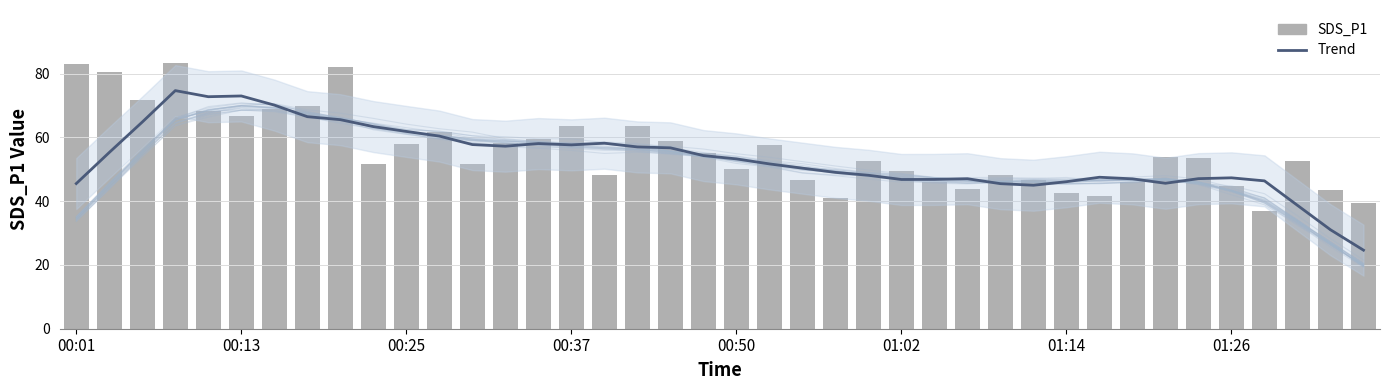

What is the spread (max minus min) of values at 00:50?

4.5